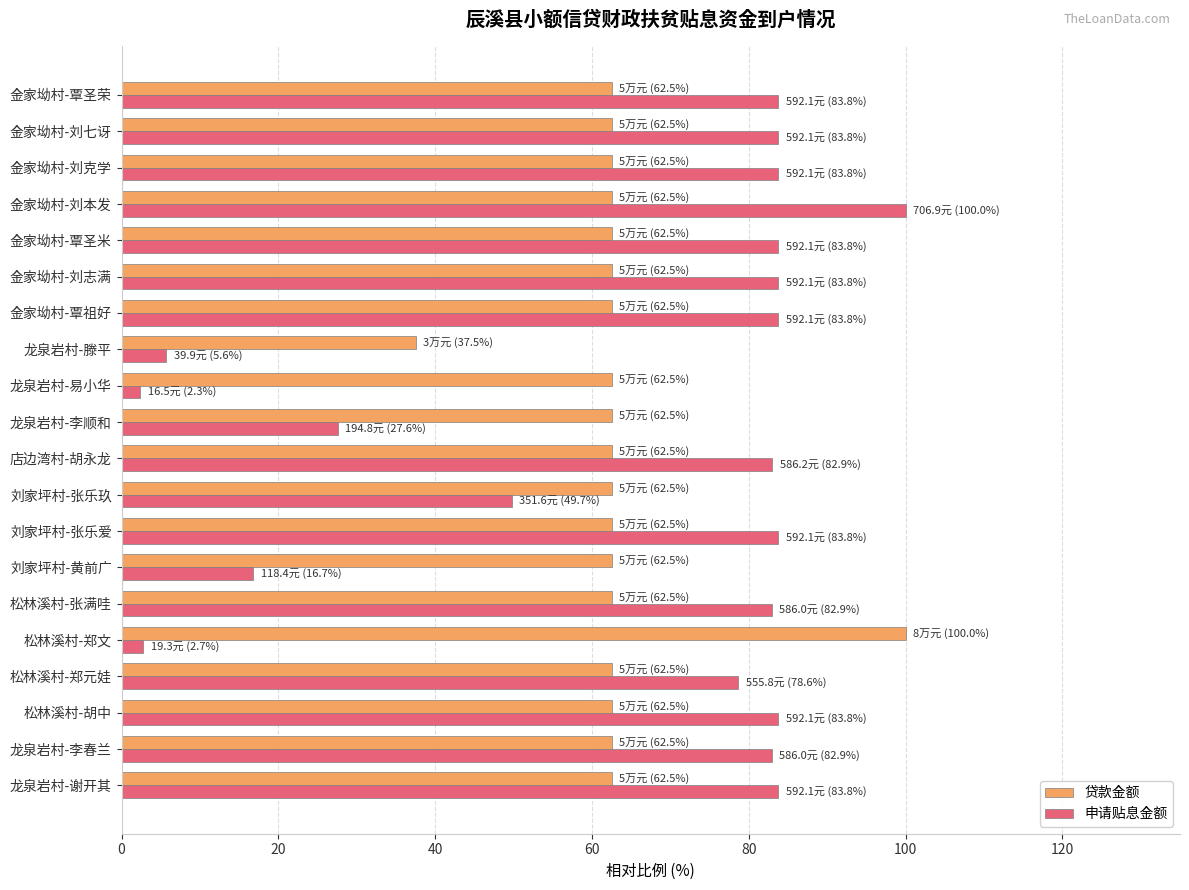

True or false: 贷款金额 has a value of 22.2 at 刘家坪村-张乐玖.

False